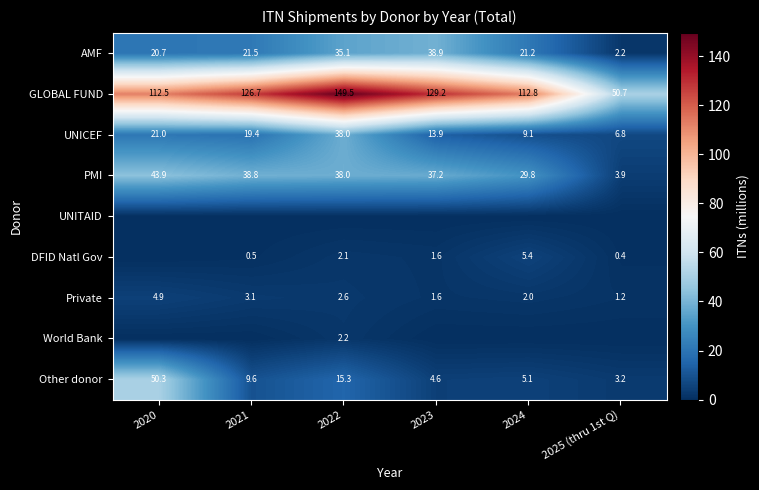

List the labels in order of Other donor value, largest first.

2020, 2022, 2021, 2024, 2023, 2025 (thru 1st Q)